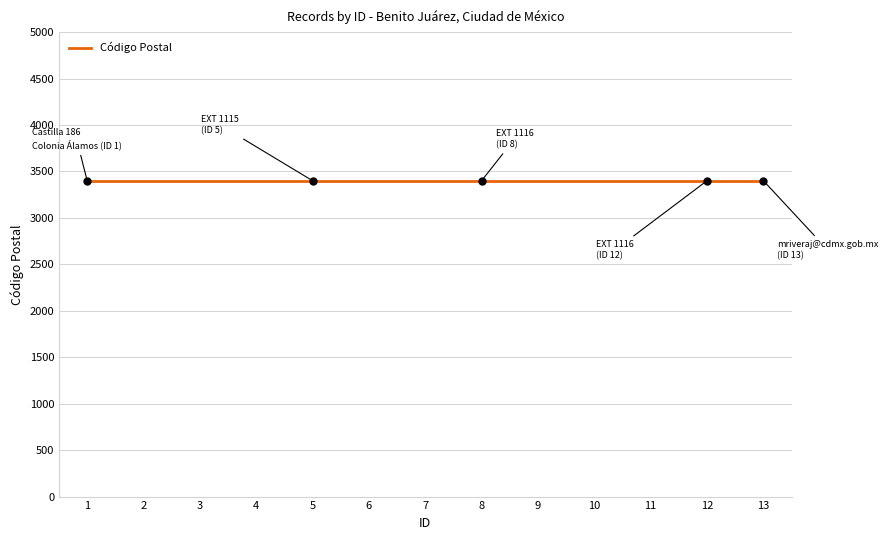

At which category does the chart reach its peak across all series?

13